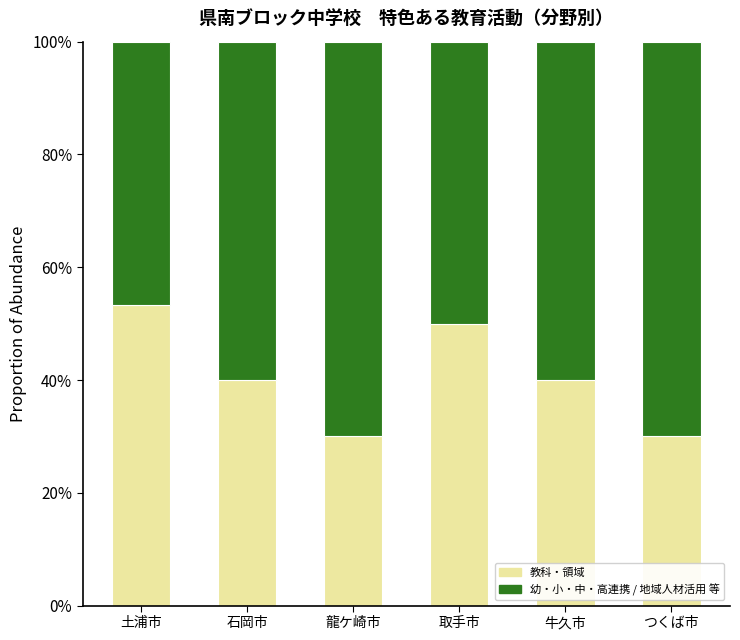

Are the bars grouped side by side (vs. stacked)?

No